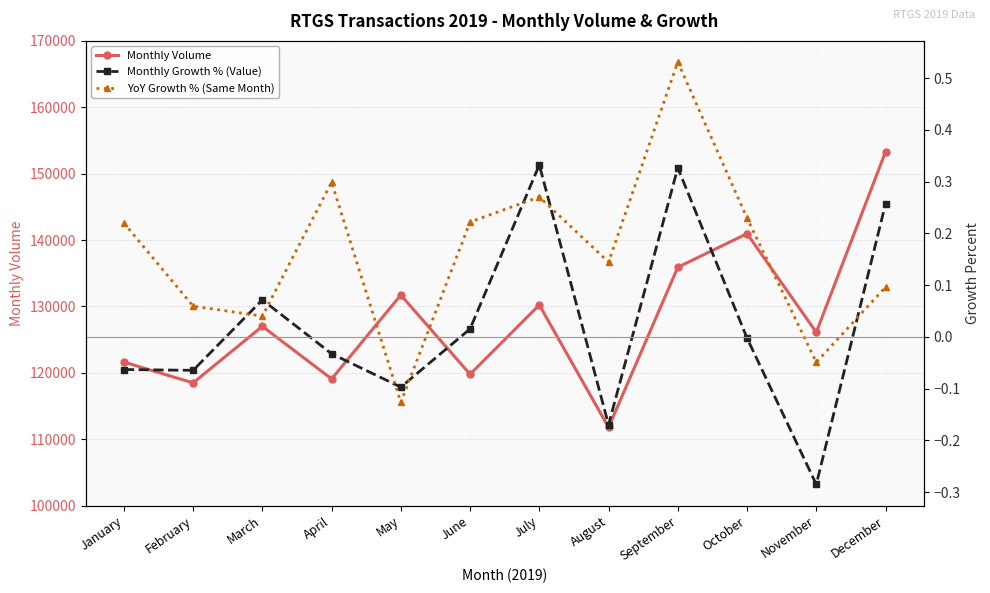

Between April and June, which series saw the biggest shift?

Monthly Volume